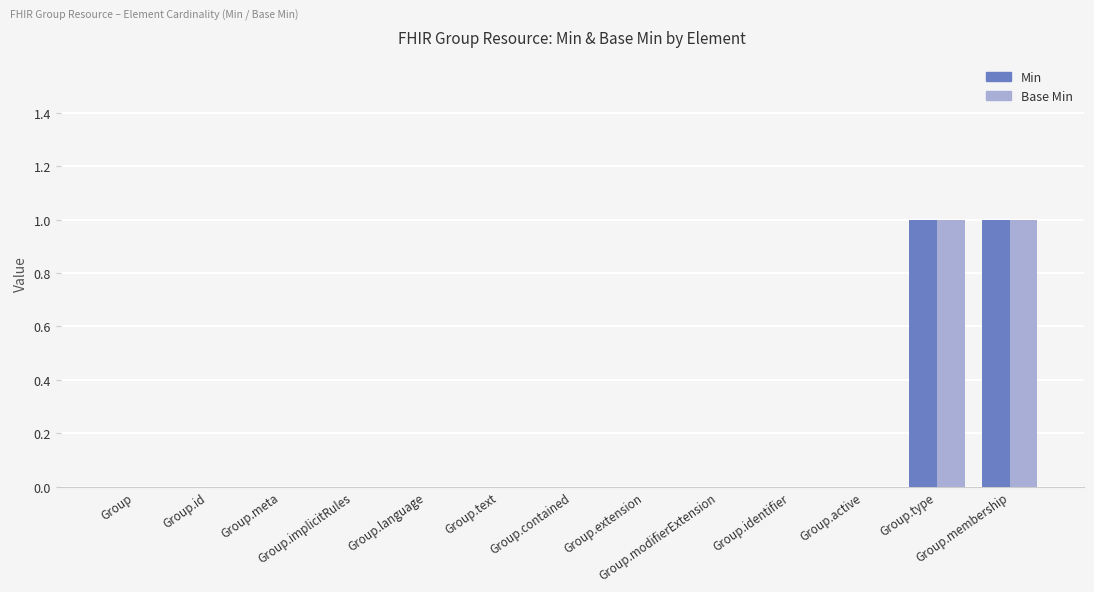

Which series has the largest range (max minus min)?

Min